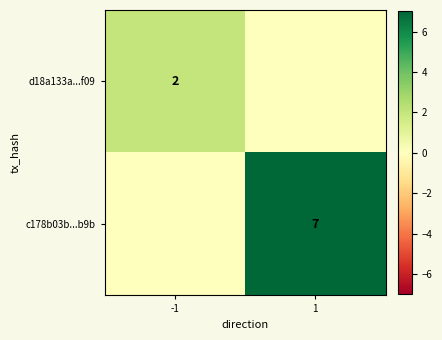

The value of c178b03b...b9b at 1 is 5. True or false?

False